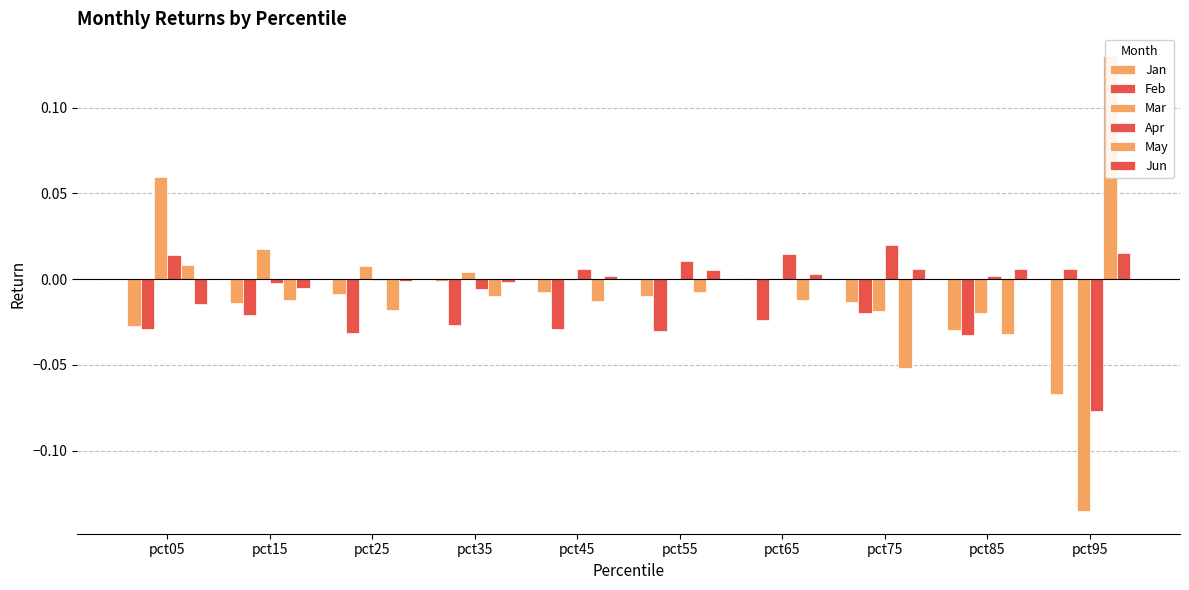

Which series has the largest total across all categories?

Jun